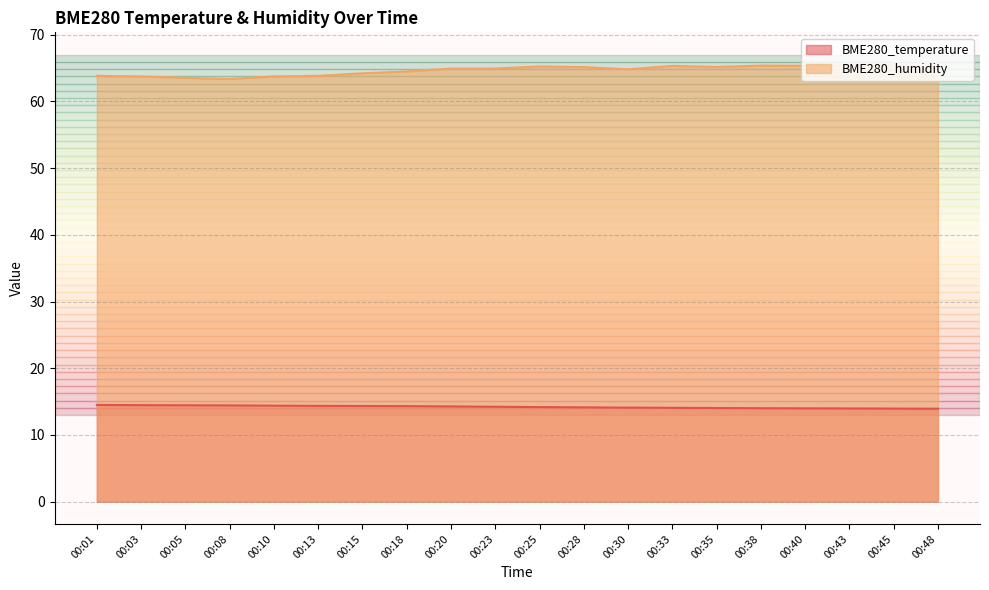

At which label does BME280_temperature reach its minimum?

00:48